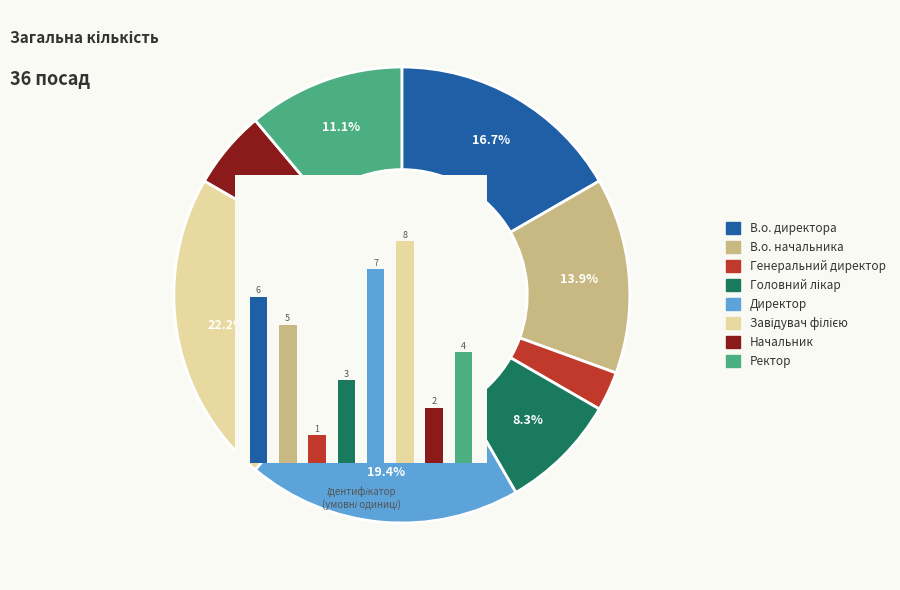

What percentage is NOT represented by Директор?

80.6%